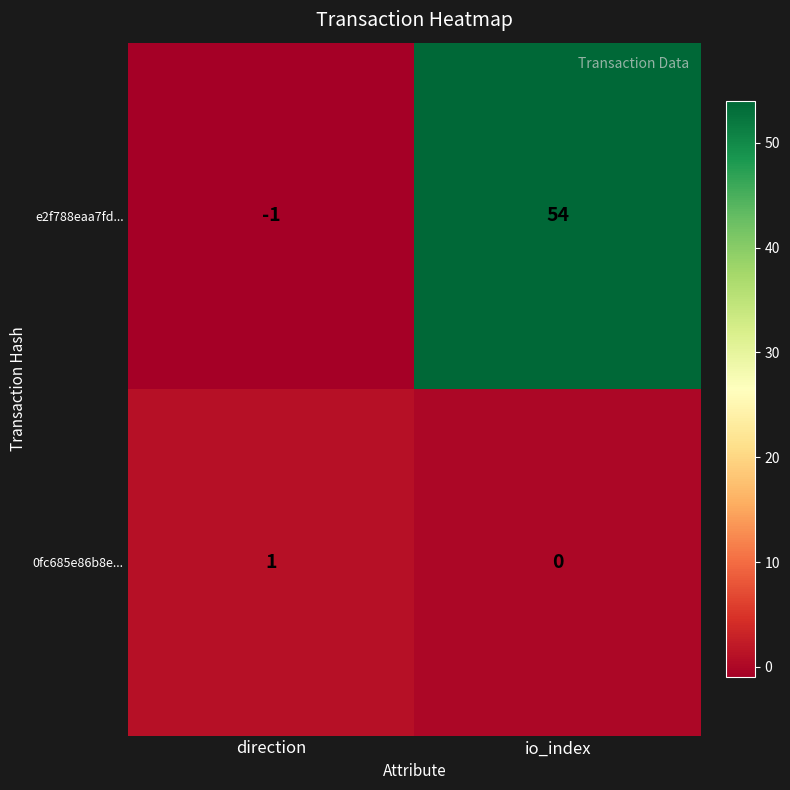

What is the maximum value shown in the chart?

54